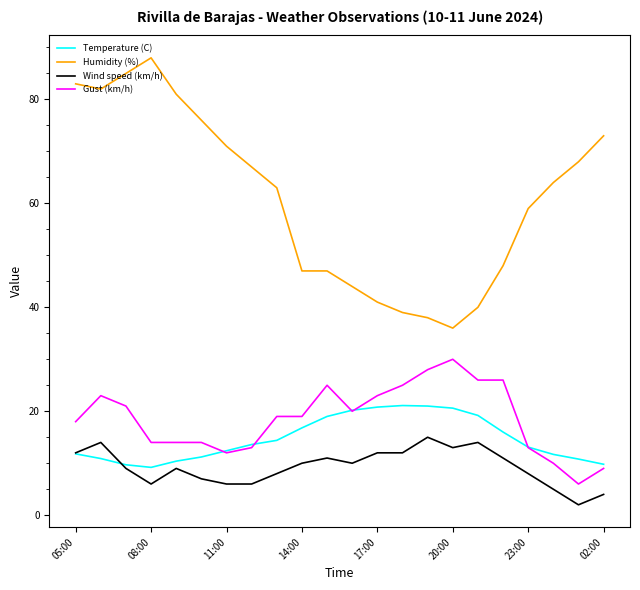

True or false: Temperature (C) and Humidity (%) cross at least once.

False